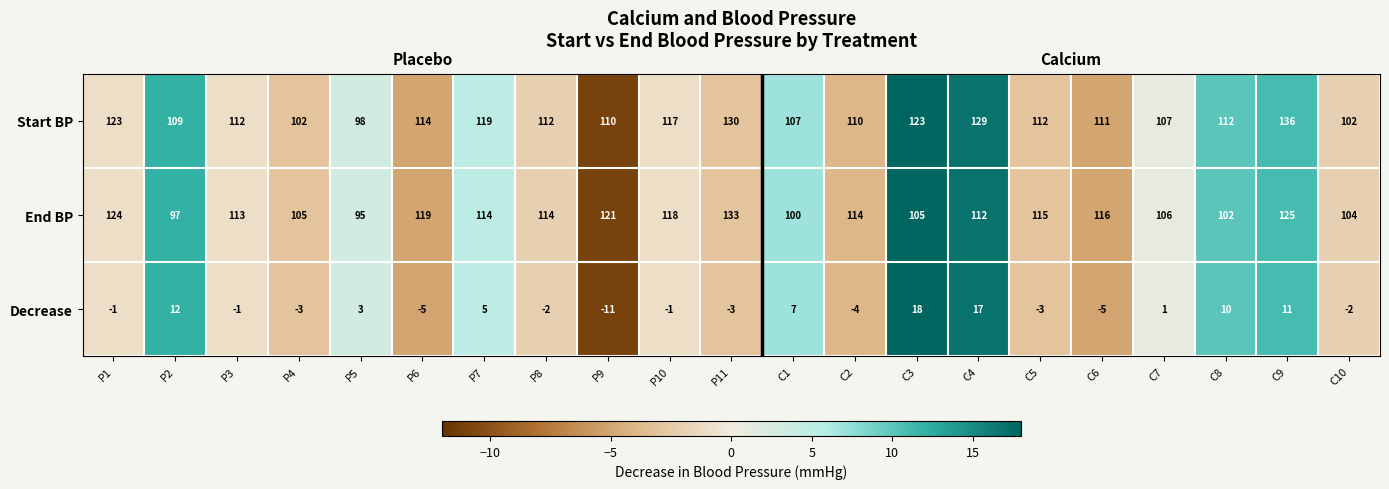

The Decrease series shows -3 at P6. True or false?

False